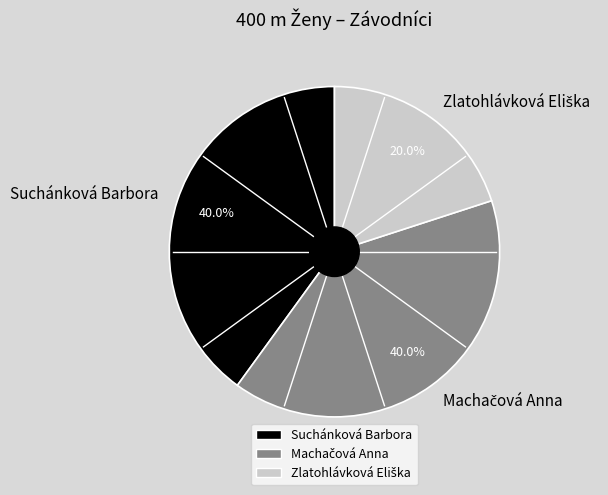

What portion of the pie excludes Suchánková Barbora?

60.0%